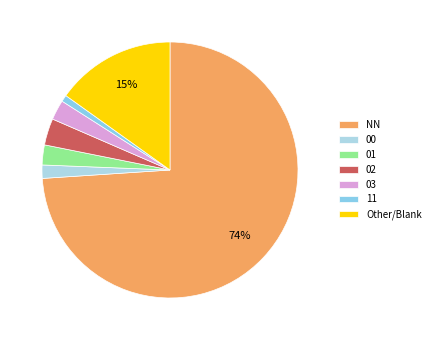

Which slice is the smallest?

11